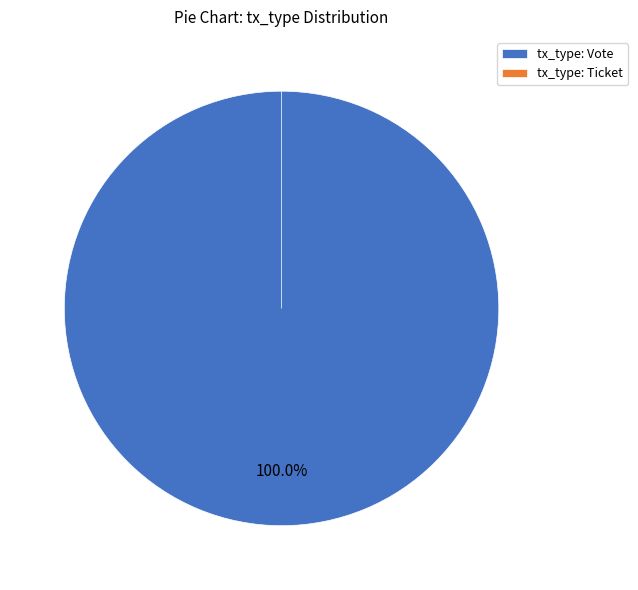

How much of the chart is everything except tx_type: Ticket?

100.0%